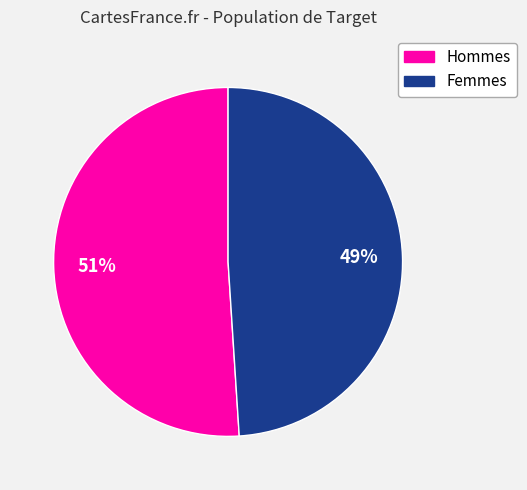

Do Femmes and Hommes together represent more than half of the pie?

Yes